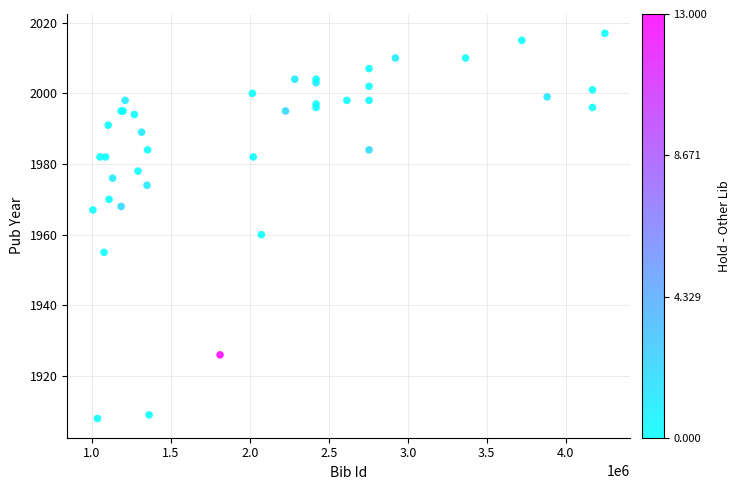

What Y value in the scatter plot is closest to 1962?

1960